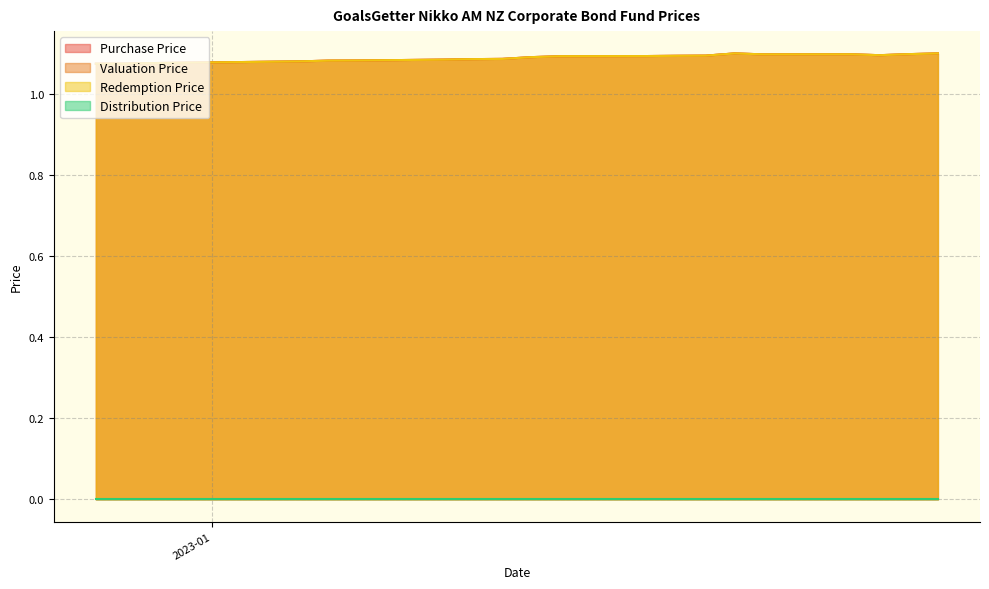

In Valuation Price, how many points are higher than both neighbors (excluding endpoints)?

2